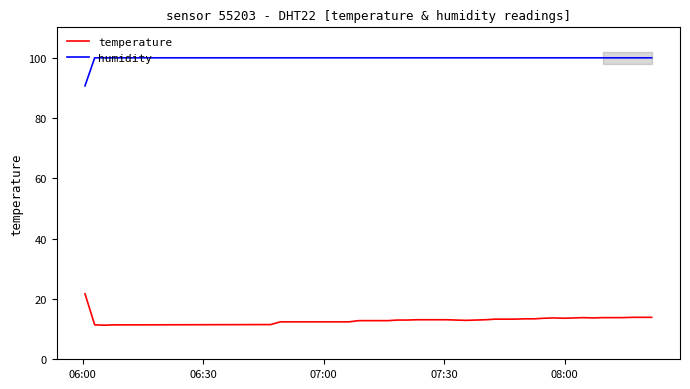

True or false: humidity and temperature intersect in this chart.

False